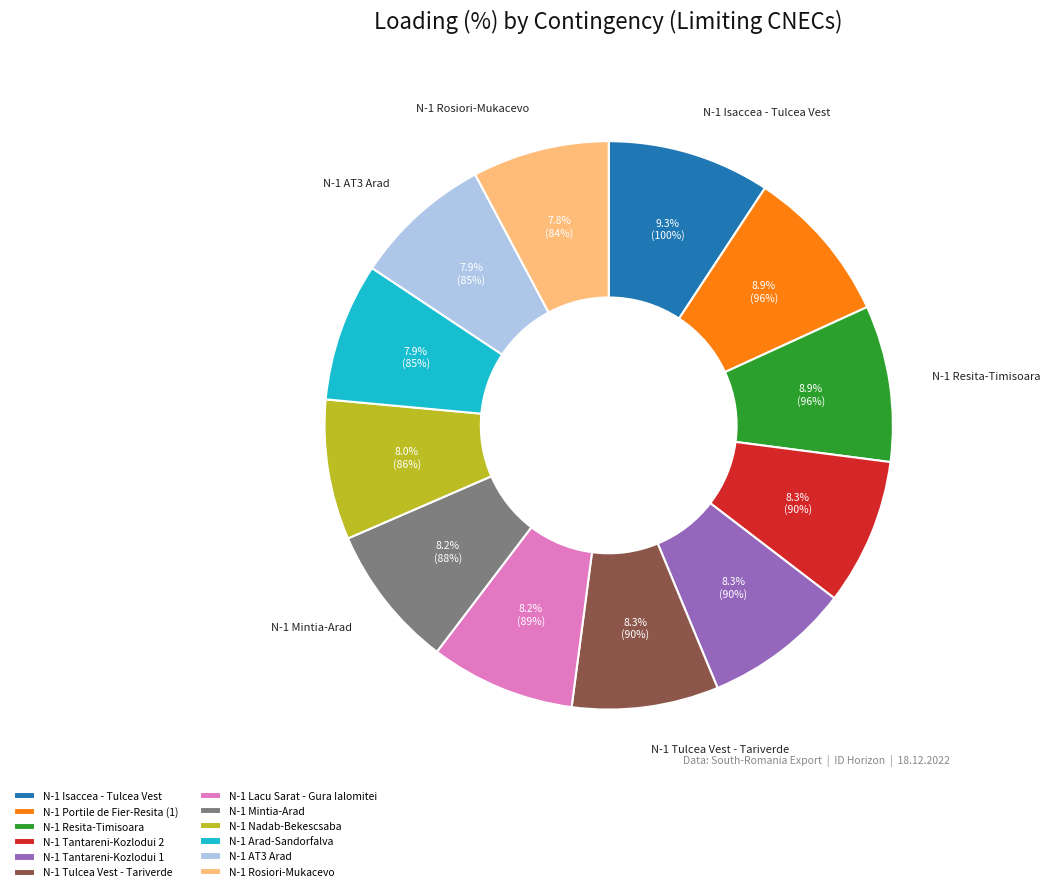

True or false: N-1 Tantareni-Kozlodui 1 accounts for 1% of the total.

False